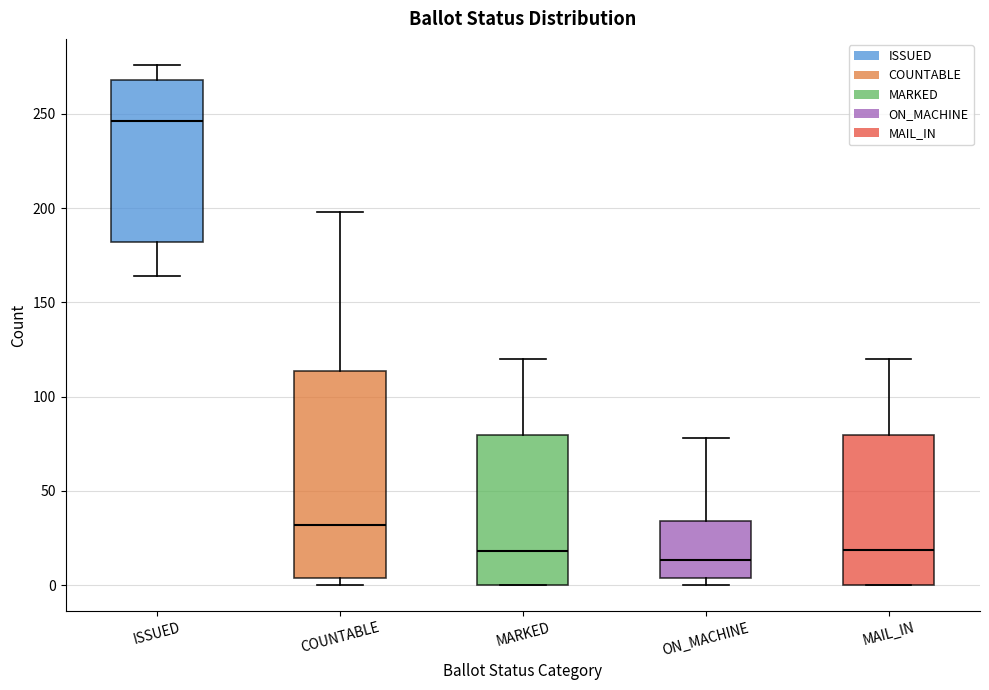

Which box is the tallest, from its lower edge to its upper edge?

COUNTABLE